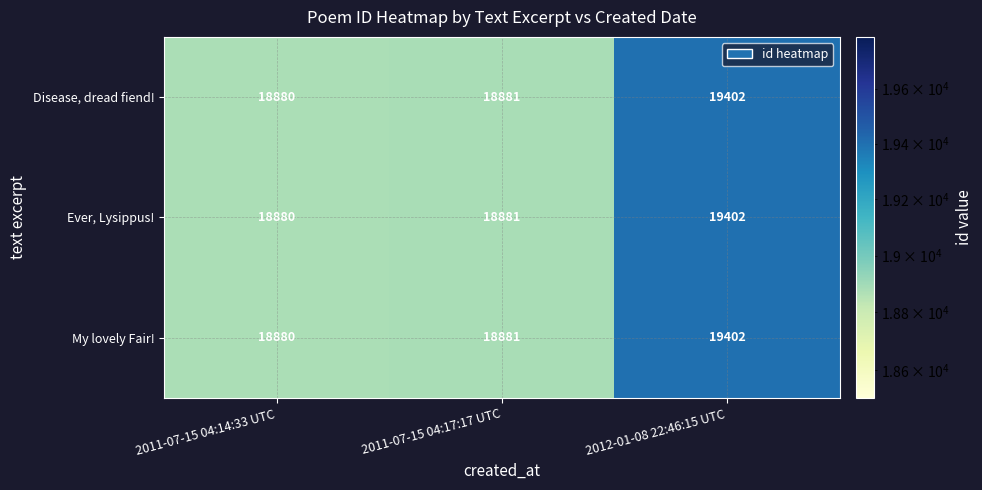

The value of Disease, dread fiend! at 2012-01-08 22:46:15 UTC is 19402. True or false?

True